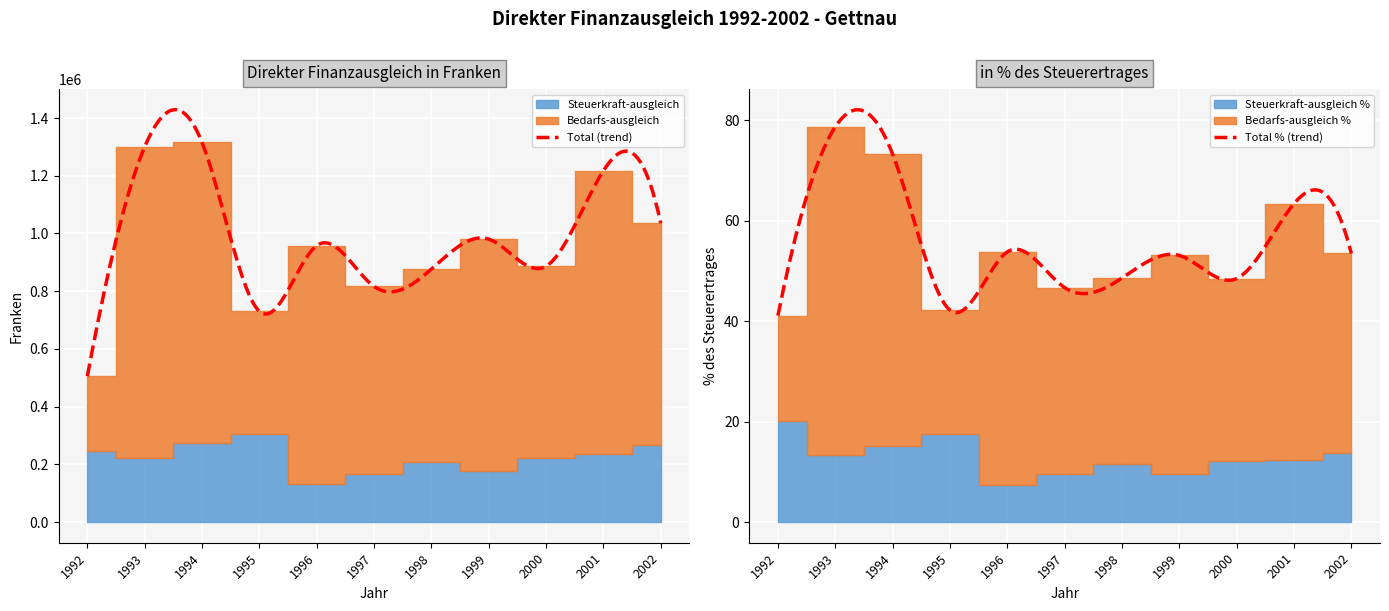

What is the value of the Bedarfs-ausgleich point at the 3rd from the left?

1041972